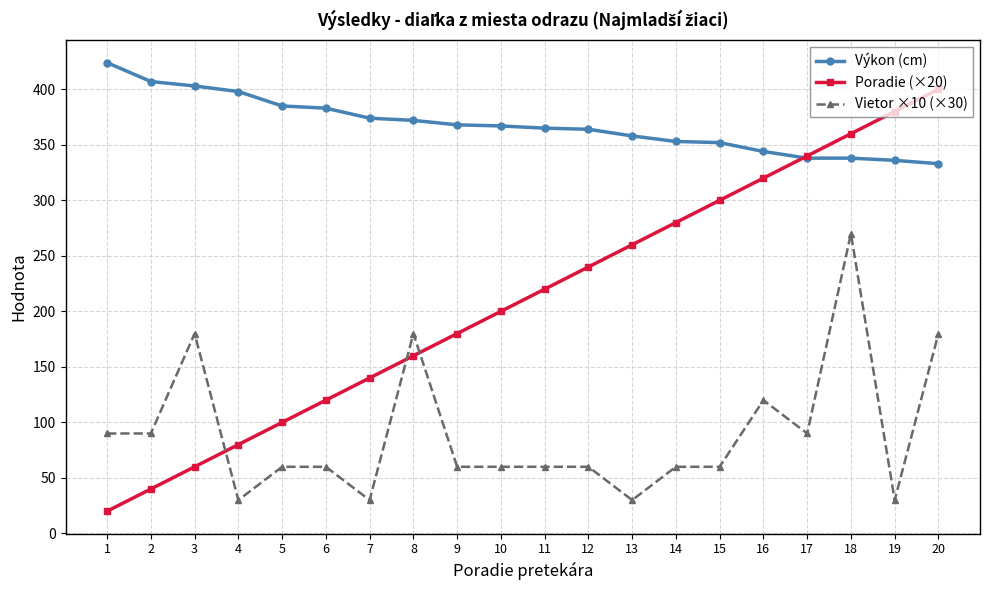

The Vietor ×10 (×30) series shows 22 at 10. True or false?

False